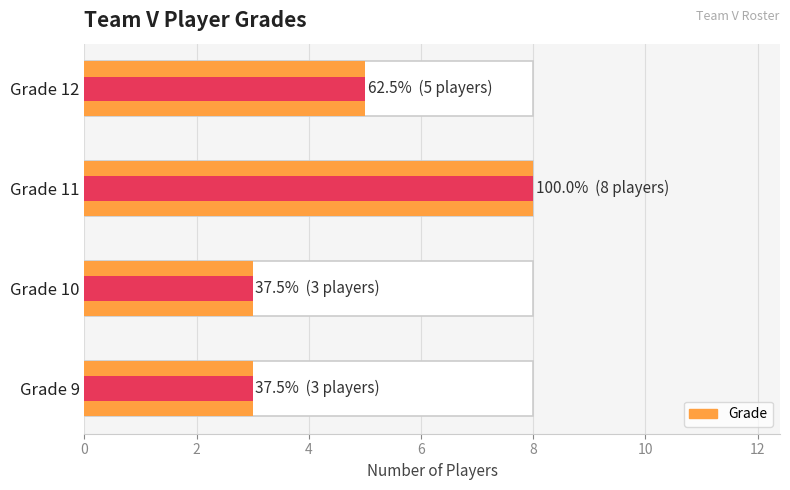

Does the chart contain stacked bars?

No